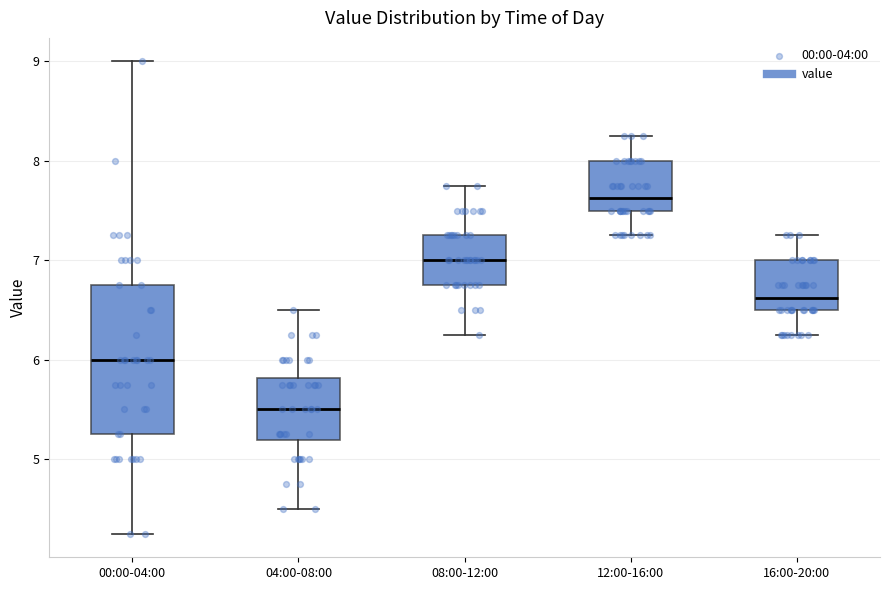

Where does the lower whisker of the box for 00:00-04:00 end on the y-axis? The values are not printed on the chart, so give them approximately, as read against the axis.

4.3